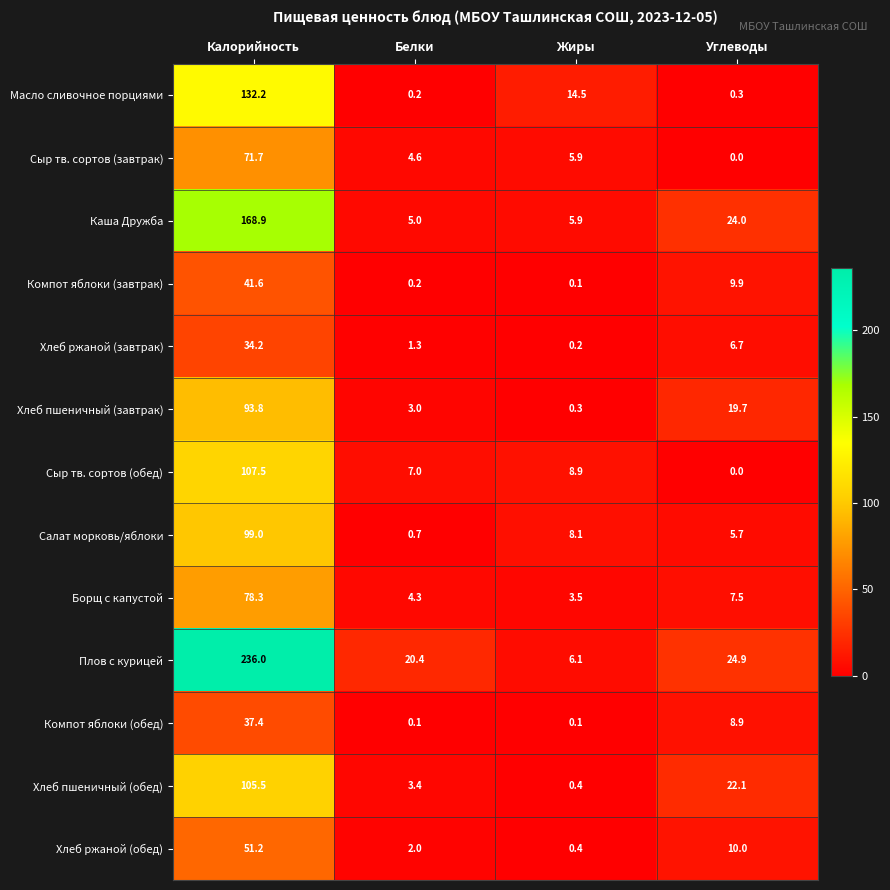

What is the total value across all series at Калорийность?

1257.3